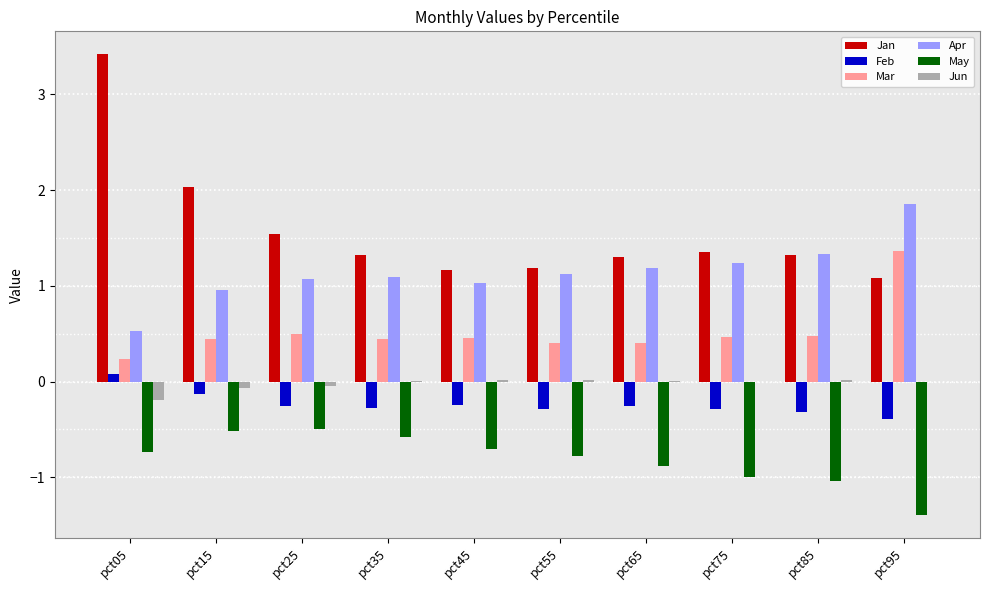

How many Mar values are between 0 and 1?

9